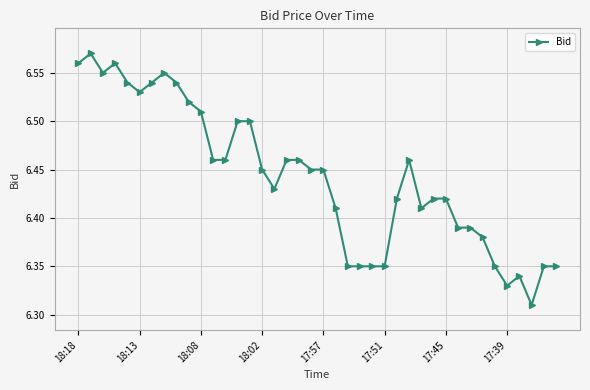

True or false: the data has more than 0 interior local peaks.

True